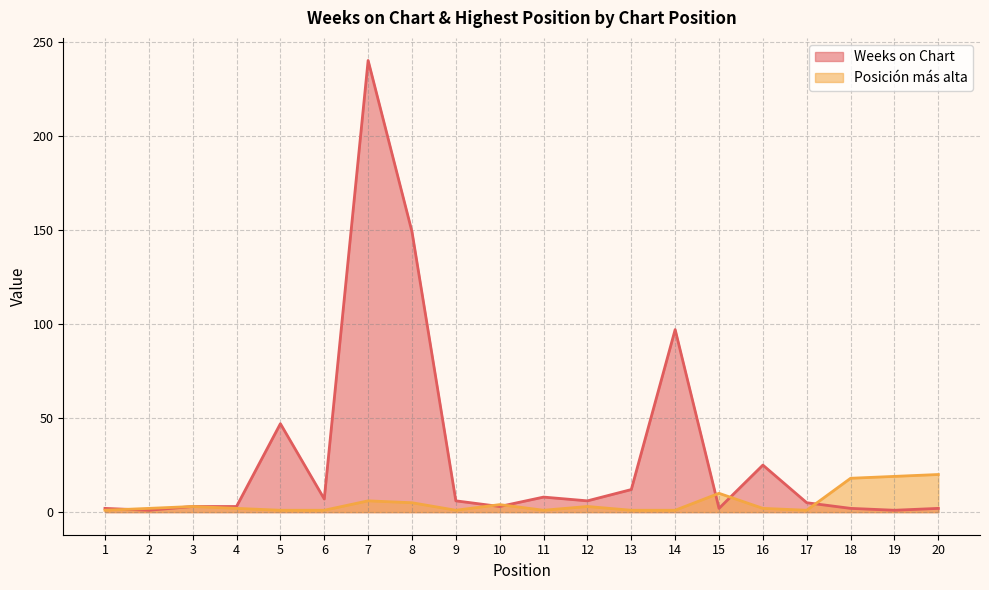

Which series has the largest total across all categories?

Weeks on Chart